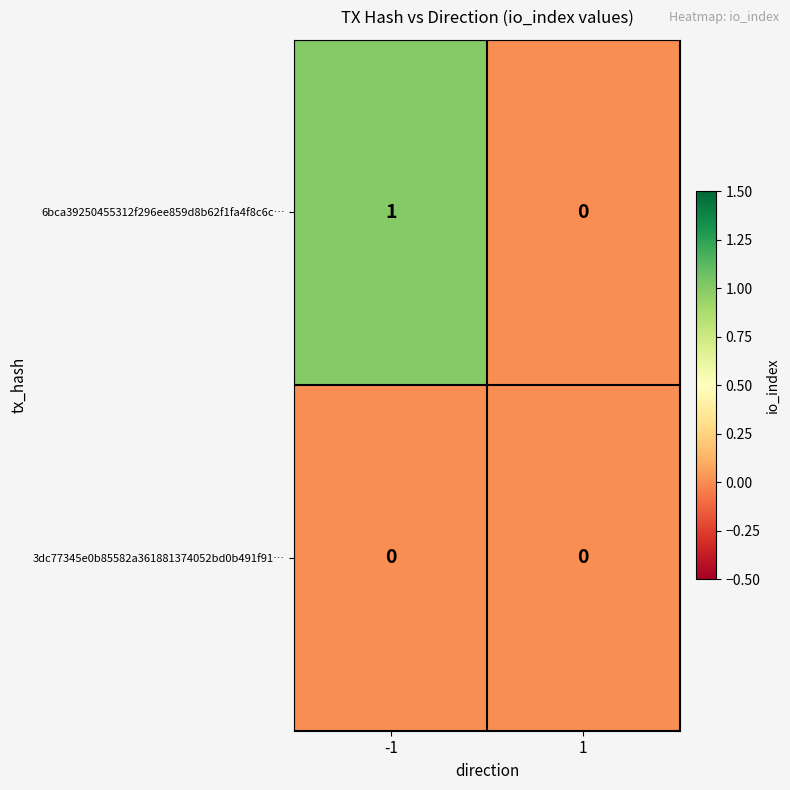

The 3dc77345e0b85582a361881374052bd0b491f91… series shows 0 at -1. True or false?

True